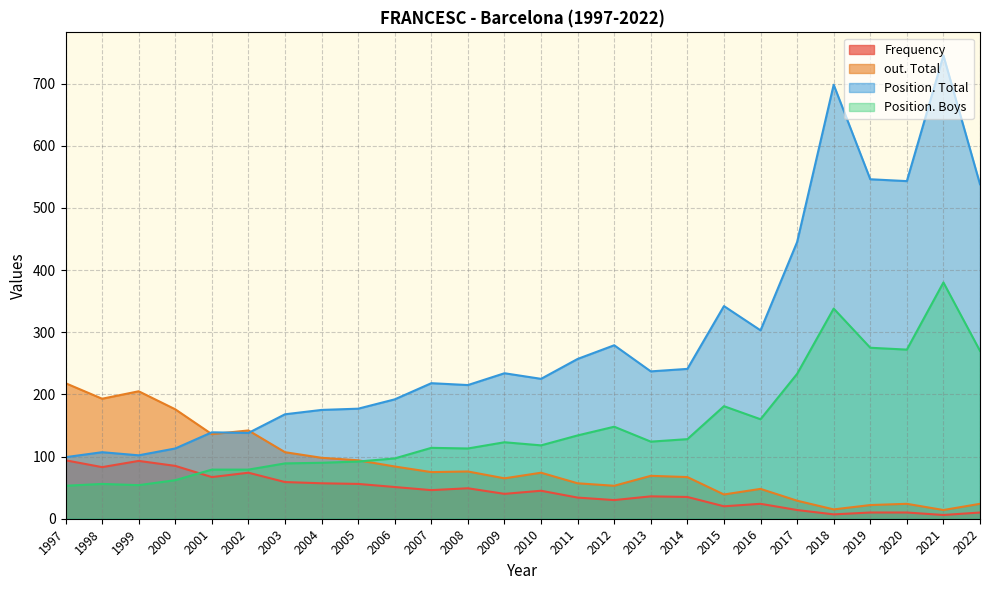

How many lines are shown in the chart?

4